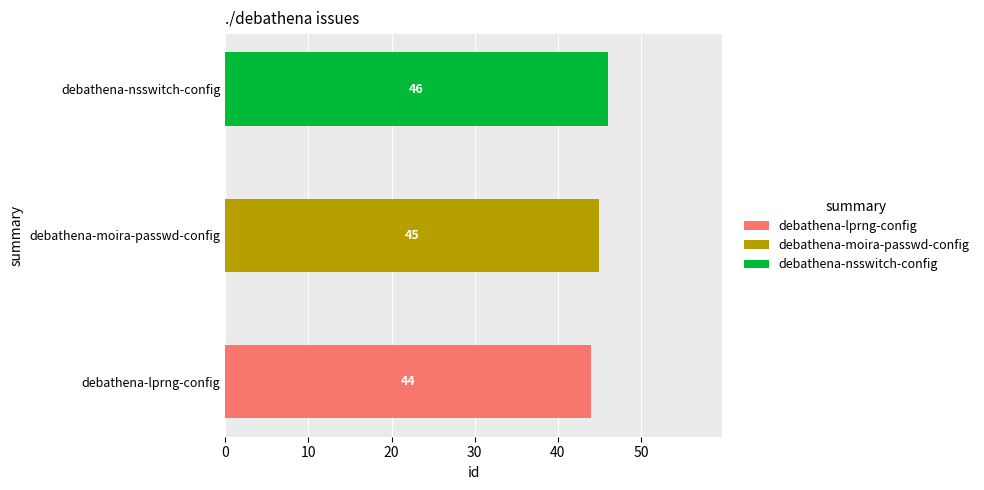

Which label corresponds to the largest value in the chart?

debathena-nsswitch-config